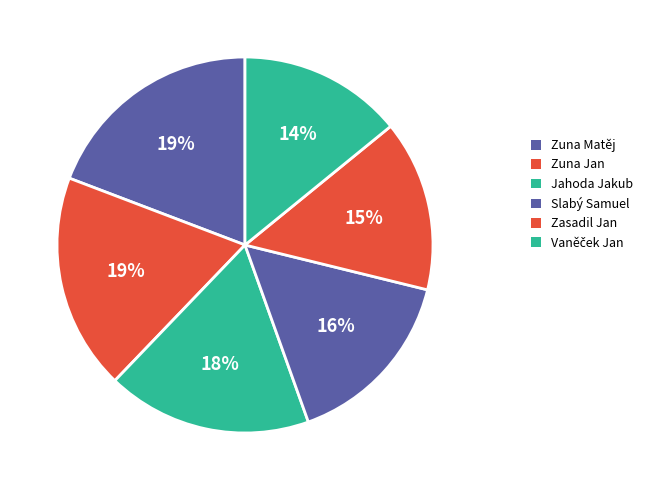

Does Zasadil Jan represent more than half of the total?

No